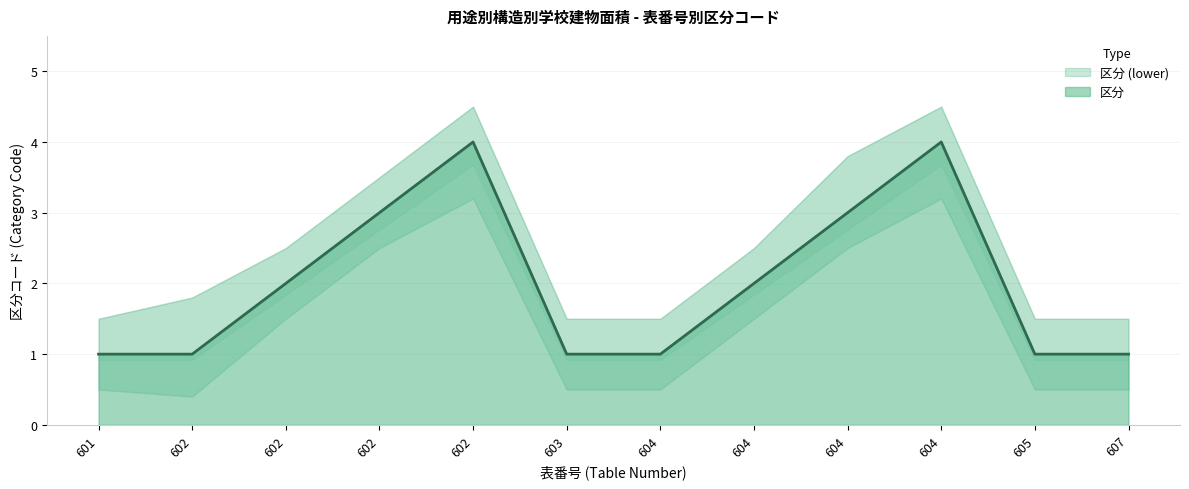

Where is the data nearest to the value 2?

602